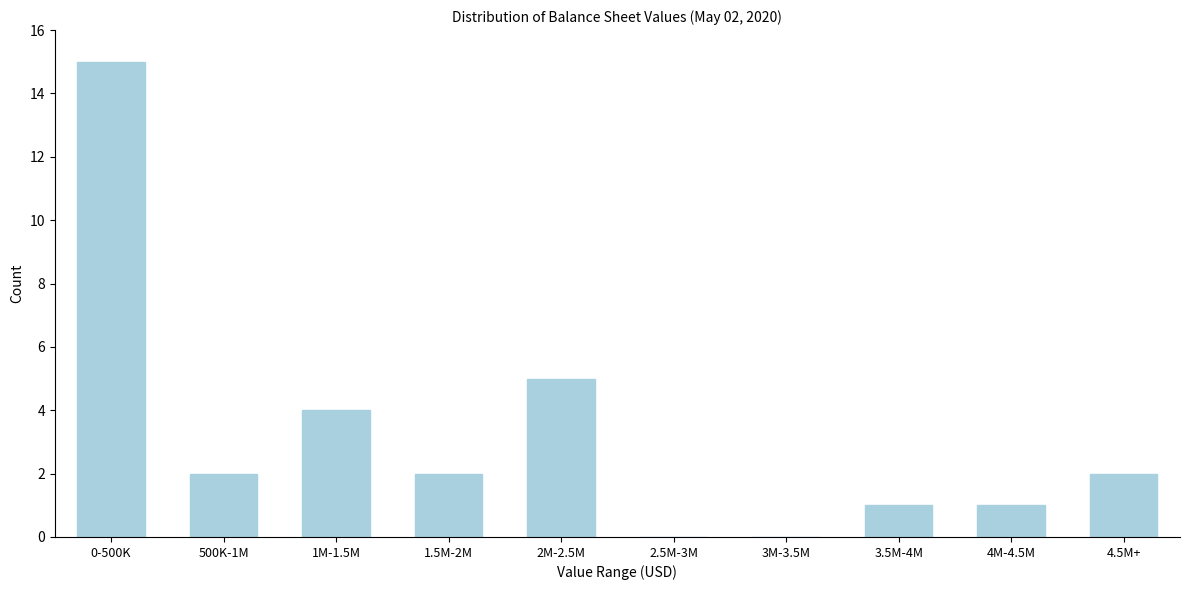

Reading right to left, transcribe all the data shown in this chart.

4.5M+=2	4M-4.5M=1	3.5M-4M=1	3M-3.5M=0	2.5M-3M=0	2M-2.5M=5	1.5M-2M=2	1M-1.5M=4	500K-1M=2	0-500K=15